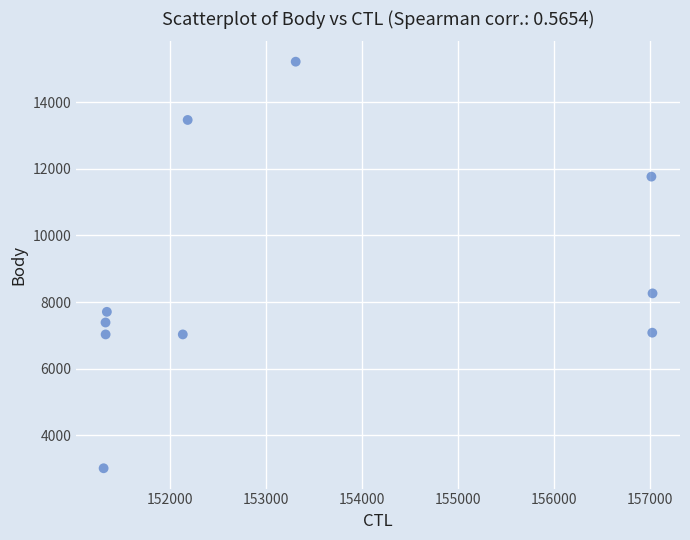

What Y value in the scatter plot is closest to 9113?

8261